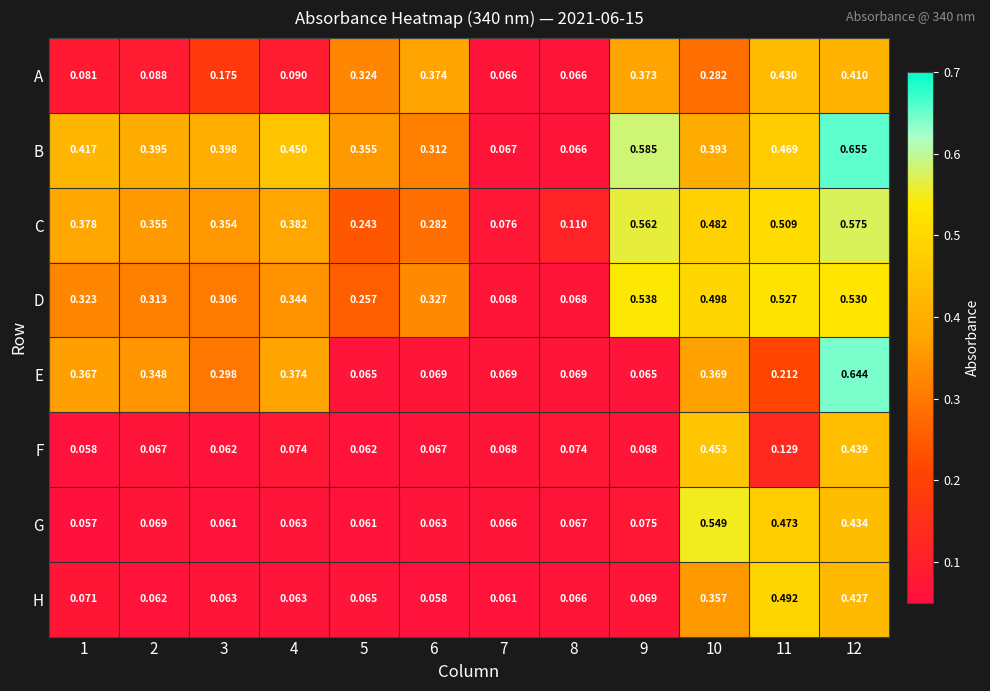

Which series changed the most between 6 and 12?

E